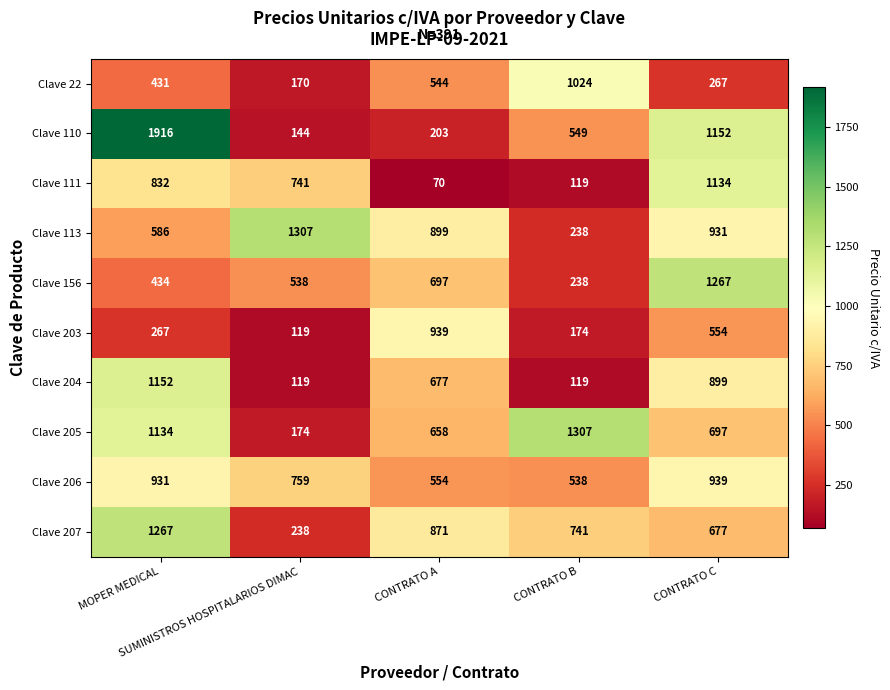

Which series has the widest spread of values?

Clave 110